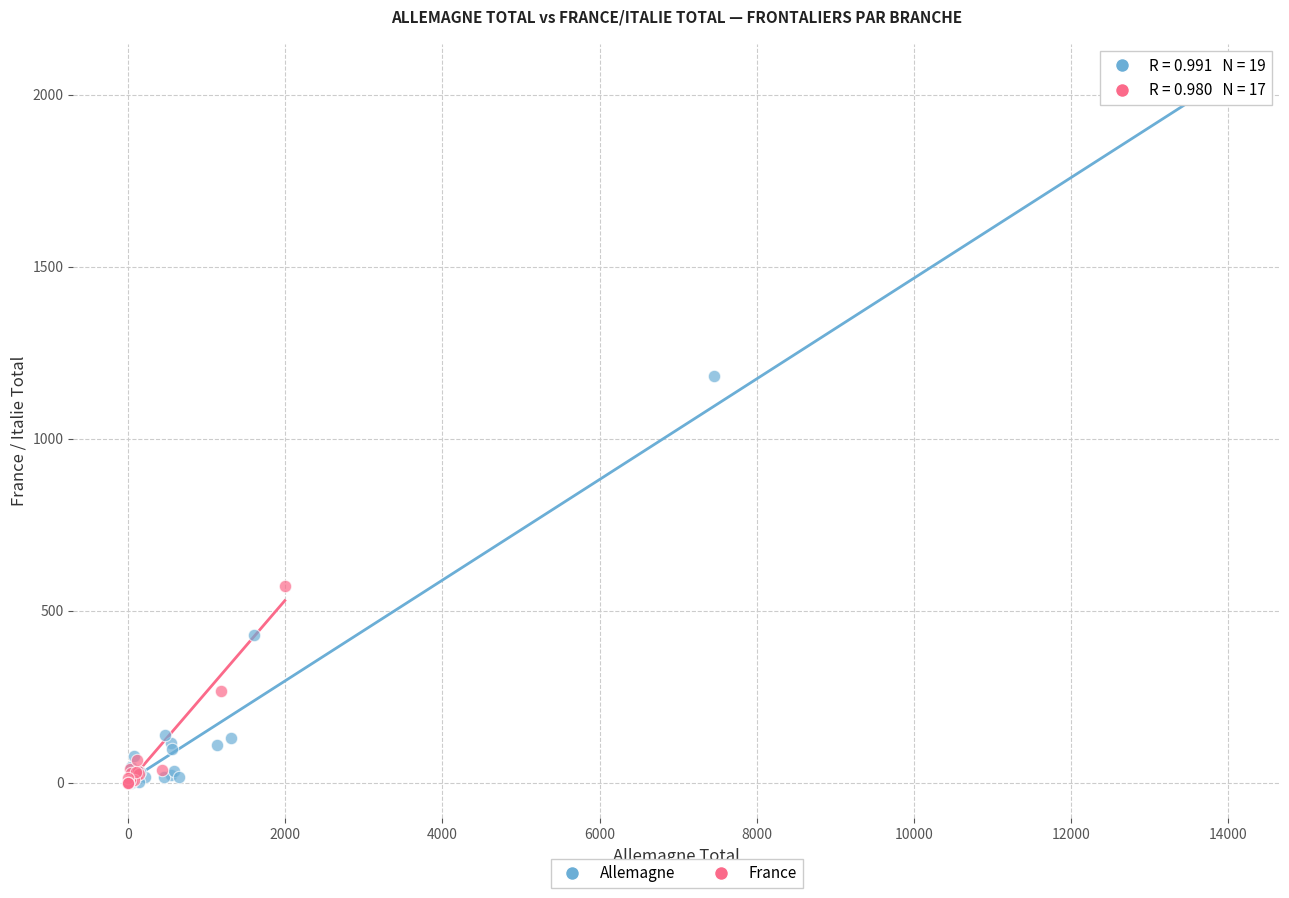

Which series has the widest spread of Y values?

Allemagne